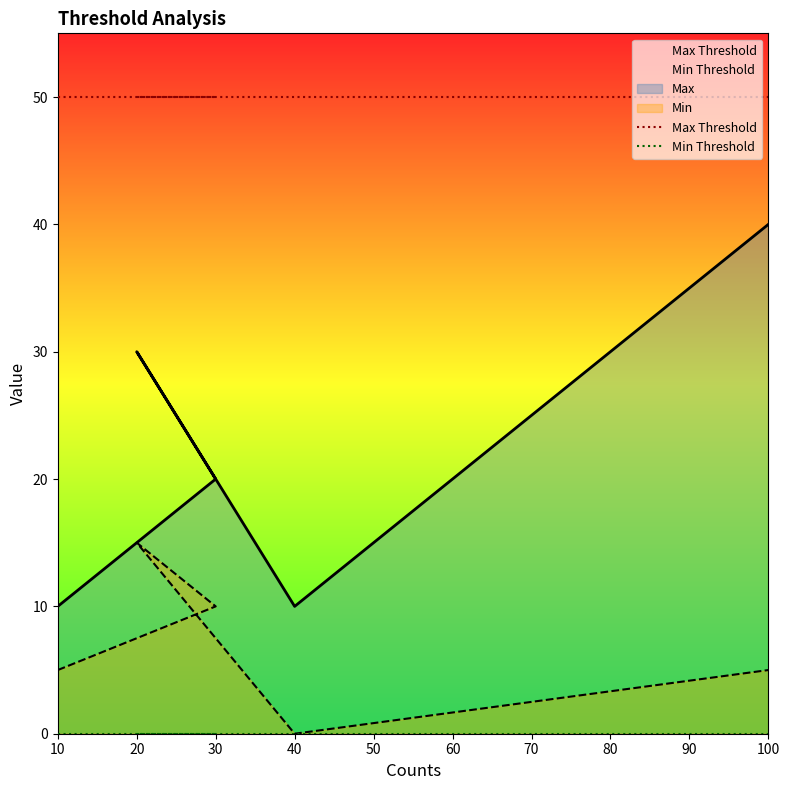

Is the value of Min at 30 greater than the value of Max Threshold at 100?

No